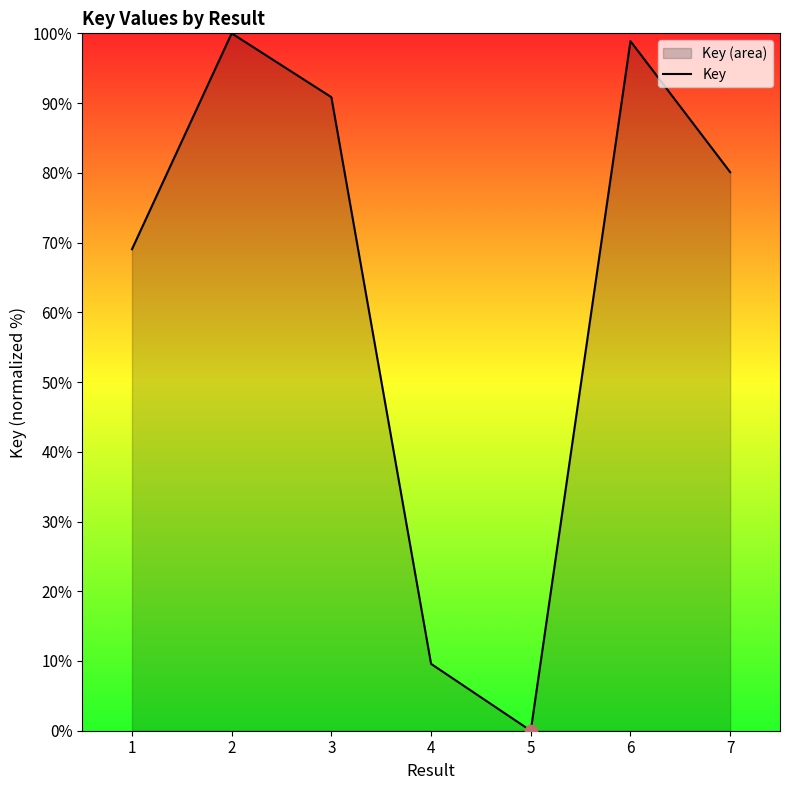

Between 2 and 5, which is larger?

2